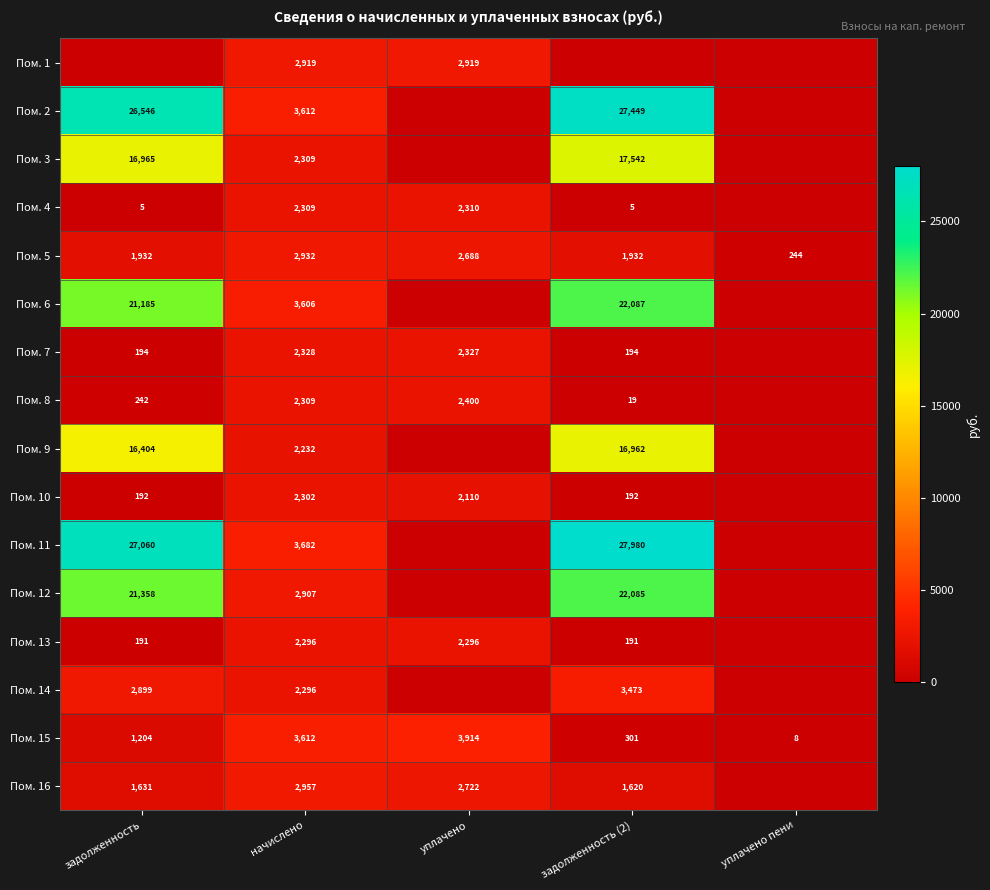

The value of Пом. 13 at начислено is 3985. True or false?

False